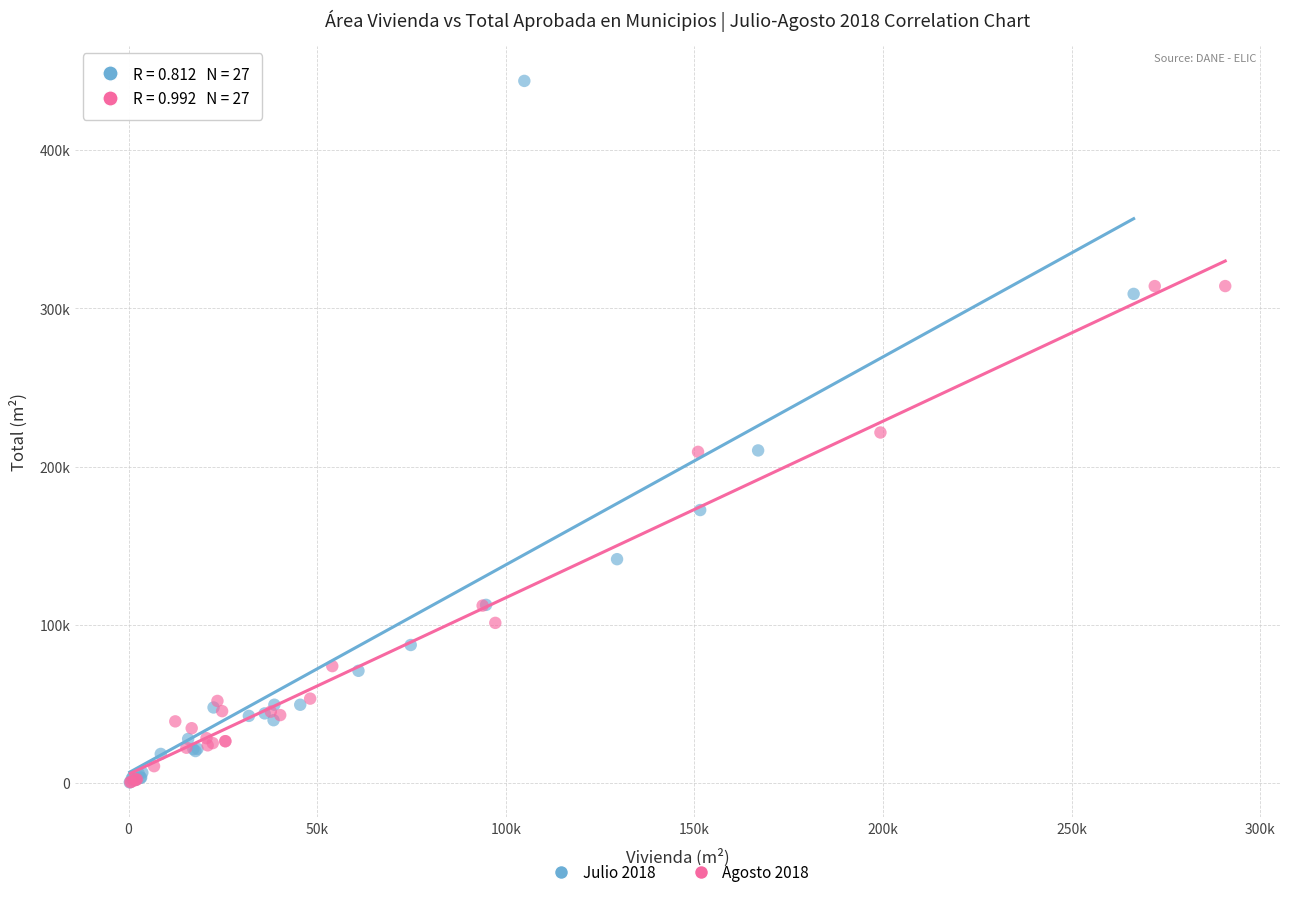

Which series has the widest spread of Y values?

Julio 2018